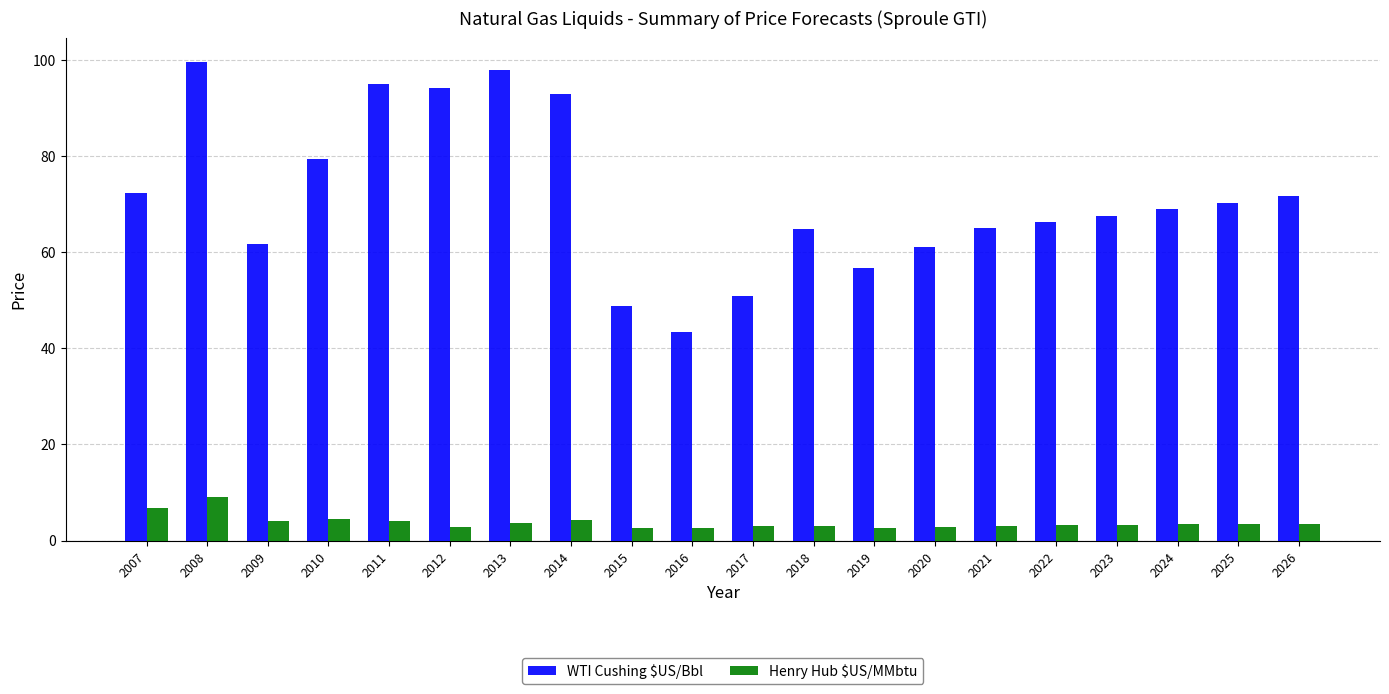

What is the approximate value of Henry Hub $US/MMbtu at 2011?

4.0